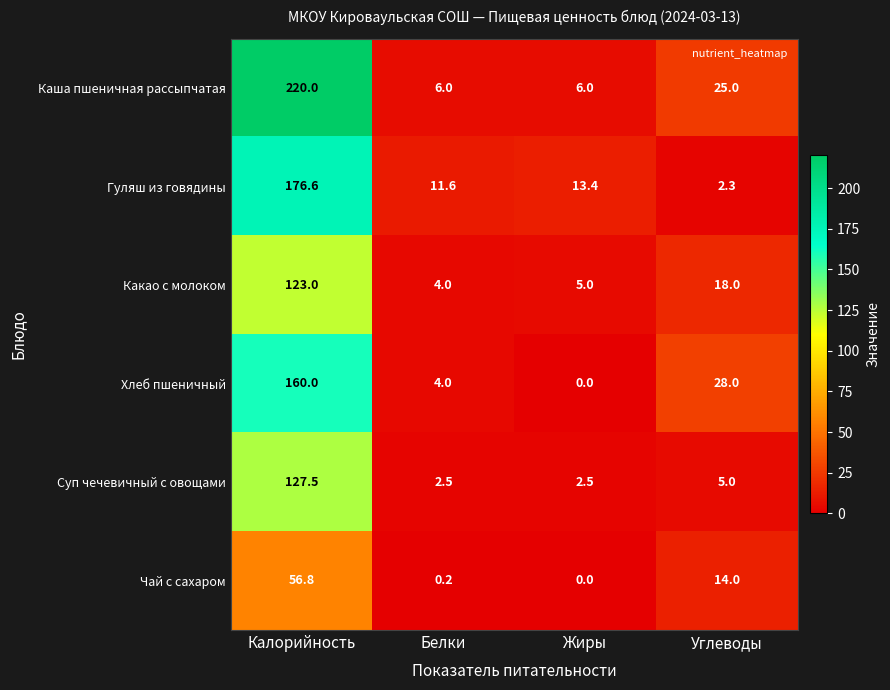

What is the difference between the second highest and minimum values in the Чай с сахаром series?

14.0